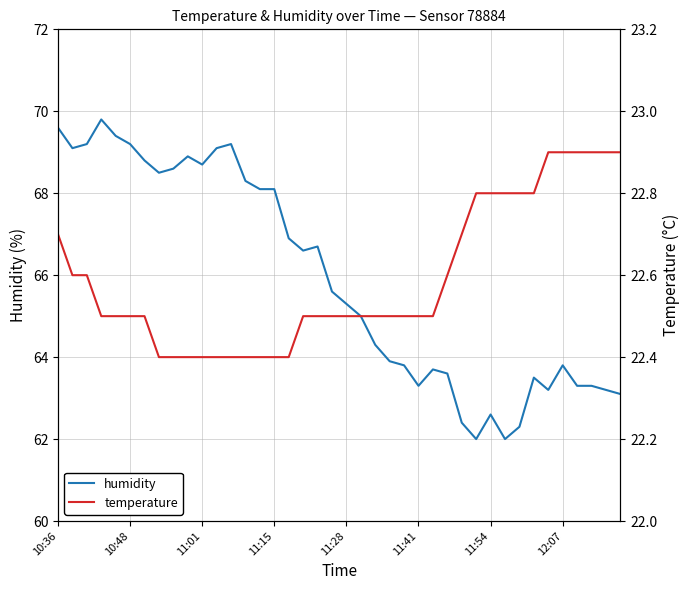

Is it true that temperature equals 7.8 at 9?

False